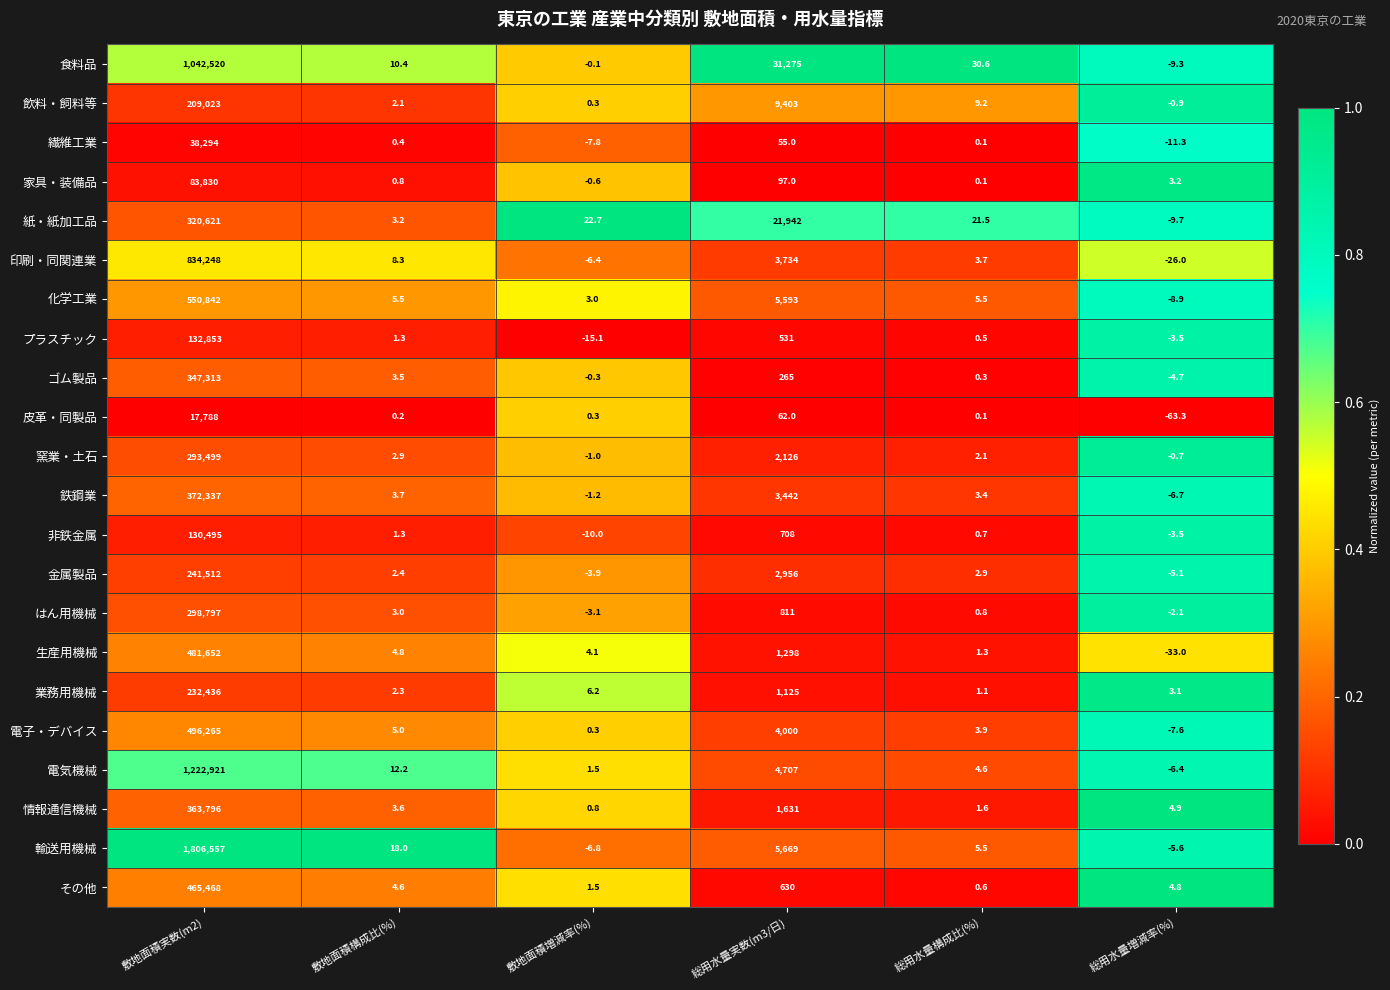

What is the difference between the highest and lowest values at 敷地面積増減率(%)?

37.8